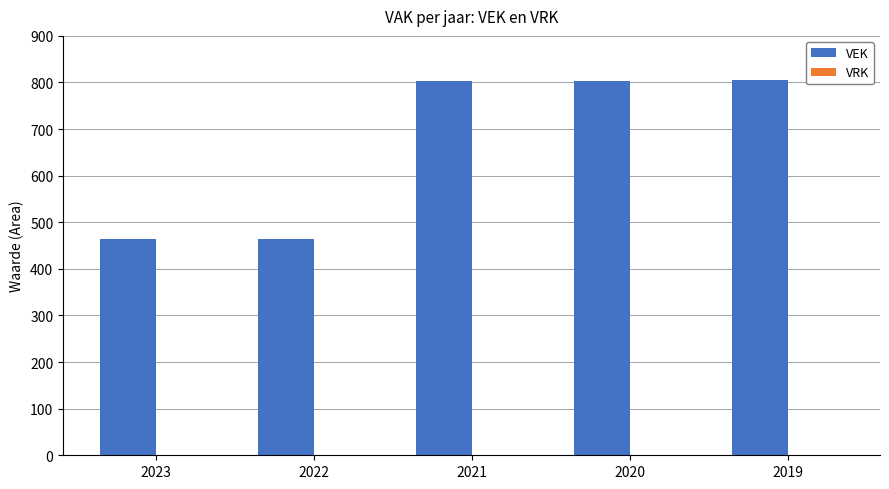

What is the greatest value displayed?

806